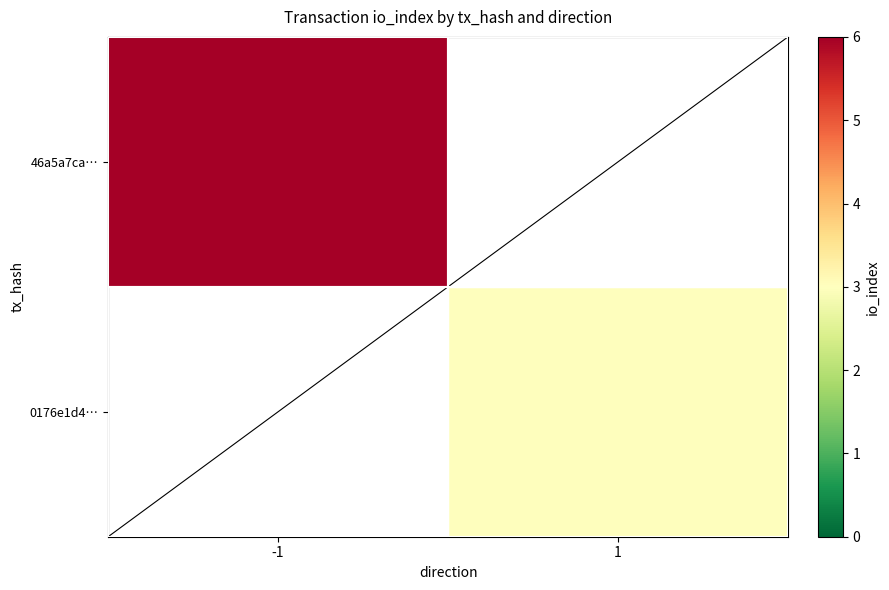

Rank the categories by 46a5a7ca… value from lowest to highest.

-1, 1